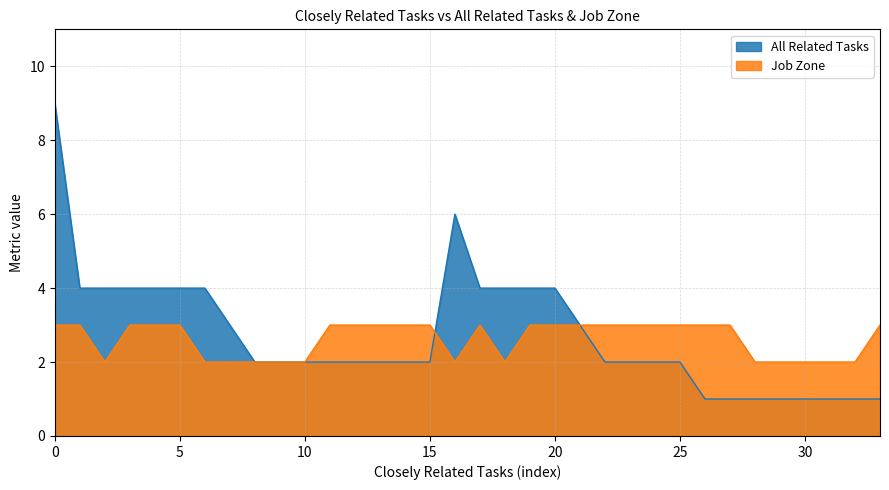

Count the number of data series in this chart.

2